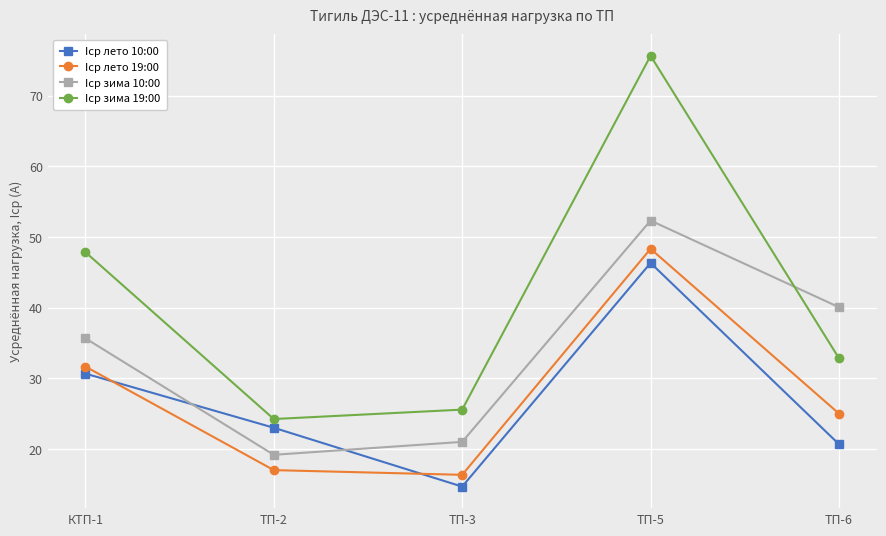

Which label corresponds to the smallest value in the chart?

ТП-3